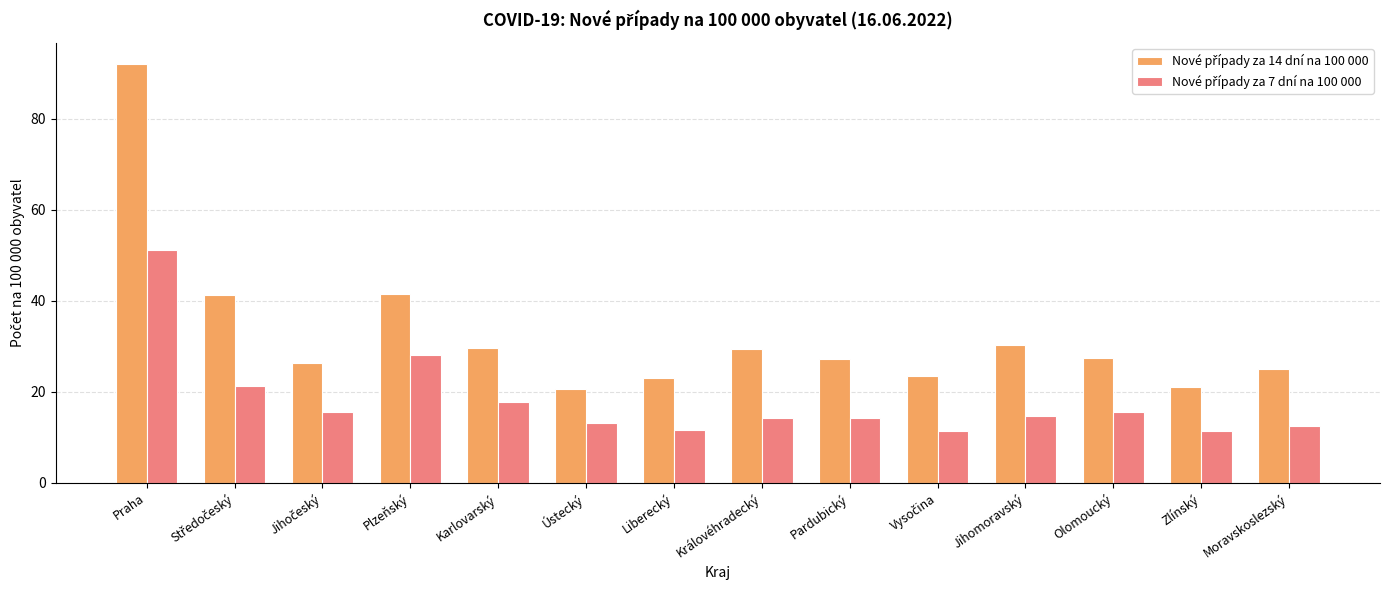

What is the minimum value shown in the chart?

11.4